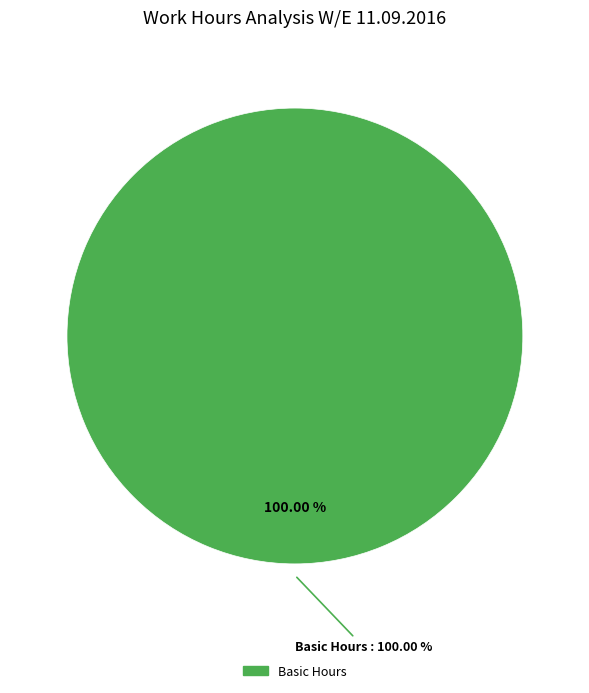

Which category accounts for the majority?

Basic Hours